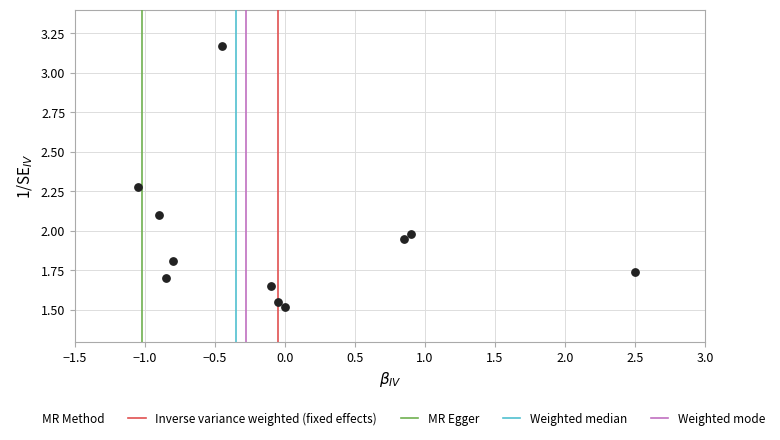

What is the range of X values (max minus min)?

3.5